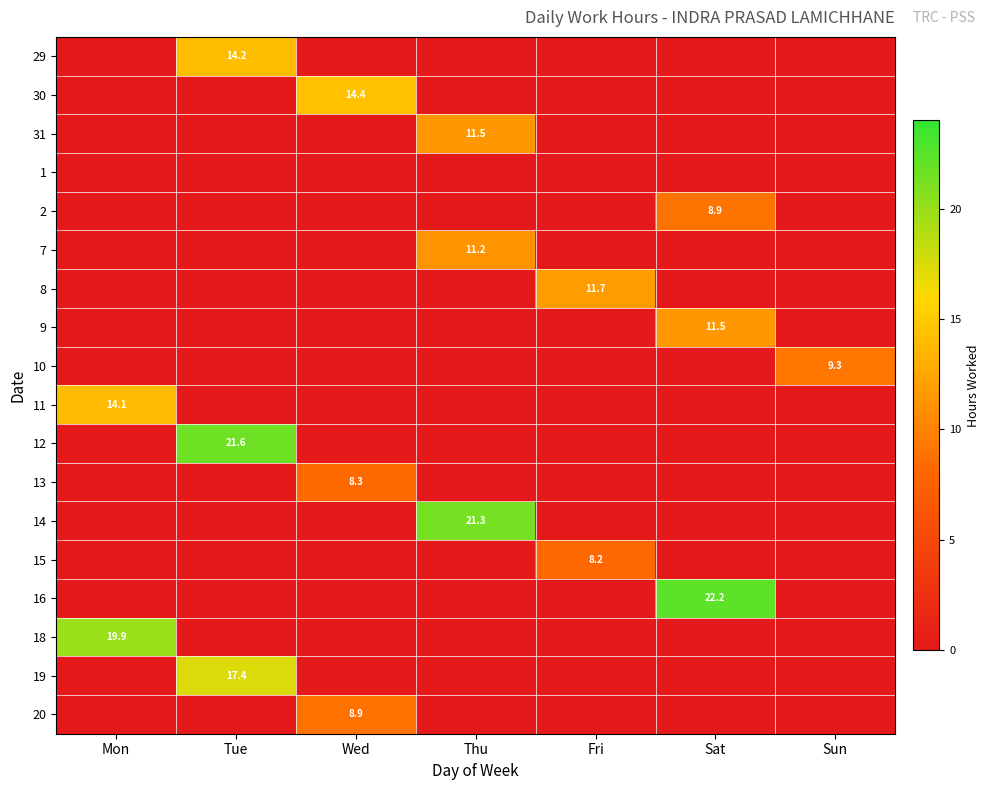

Which label corresponds to the largest value in the chart?

Sat